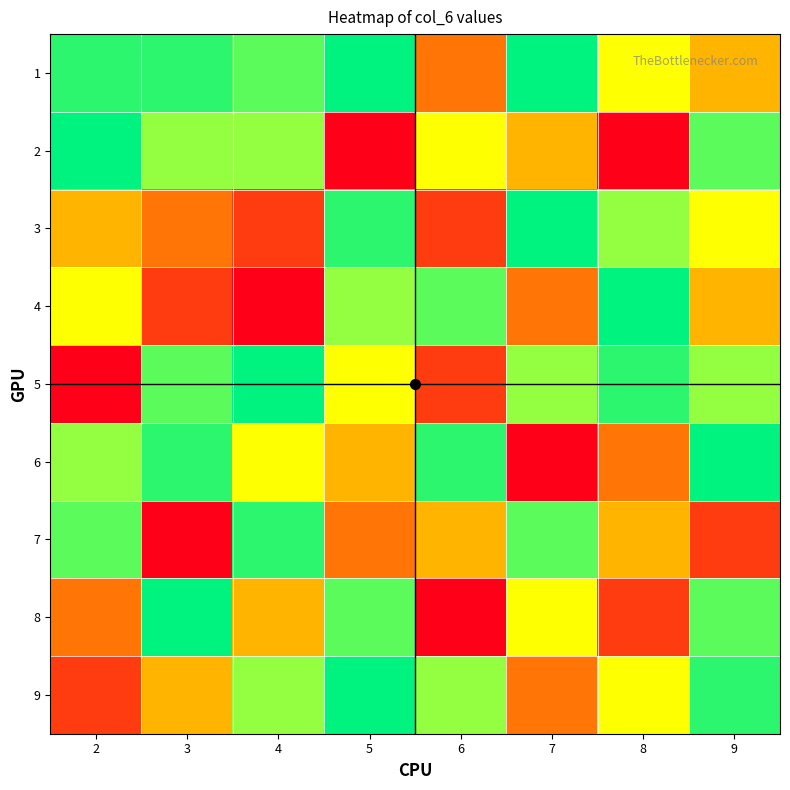

Between 4 and 9, which series saw the biggest shift?

7